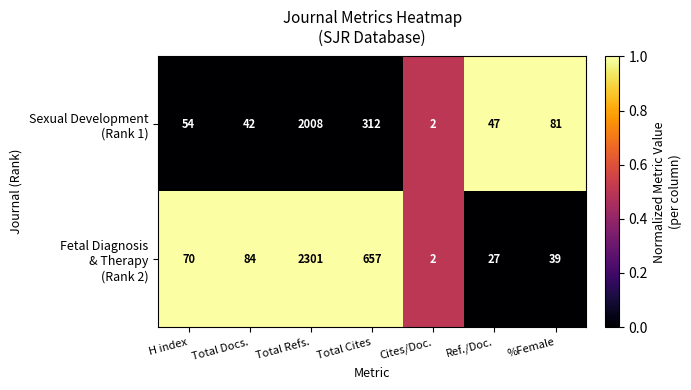

What is the total value across all series at %Female?

120